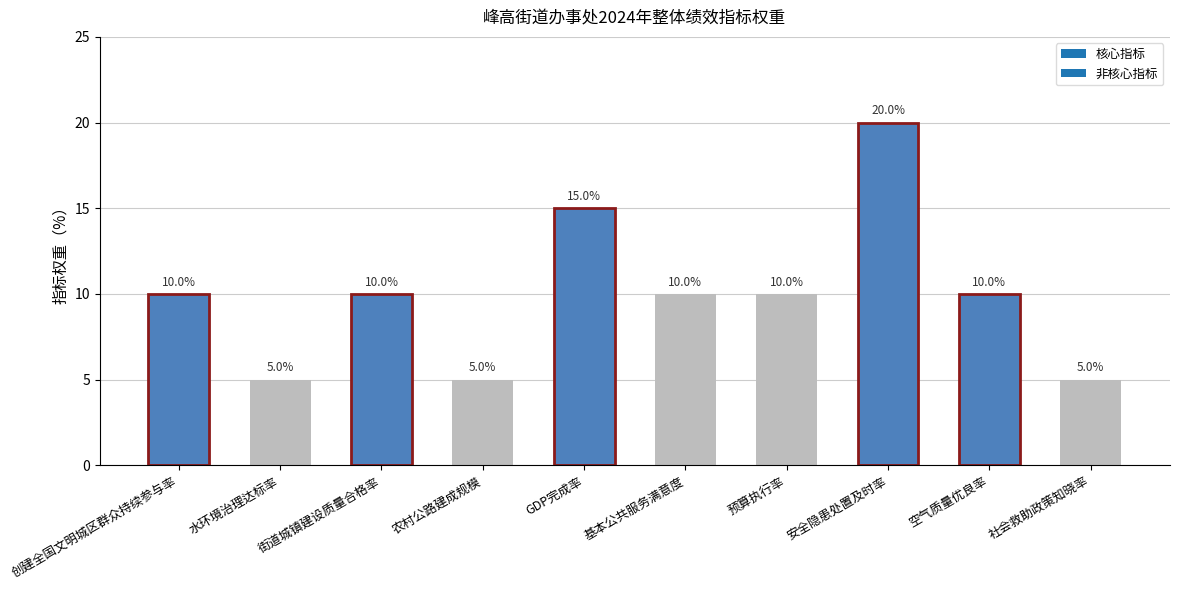

What is the smallest value displayed?

5